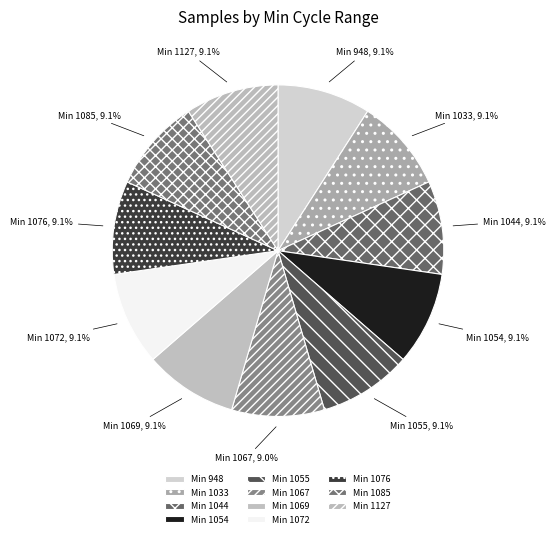

Is Min 1072 the majority of the pie?

No